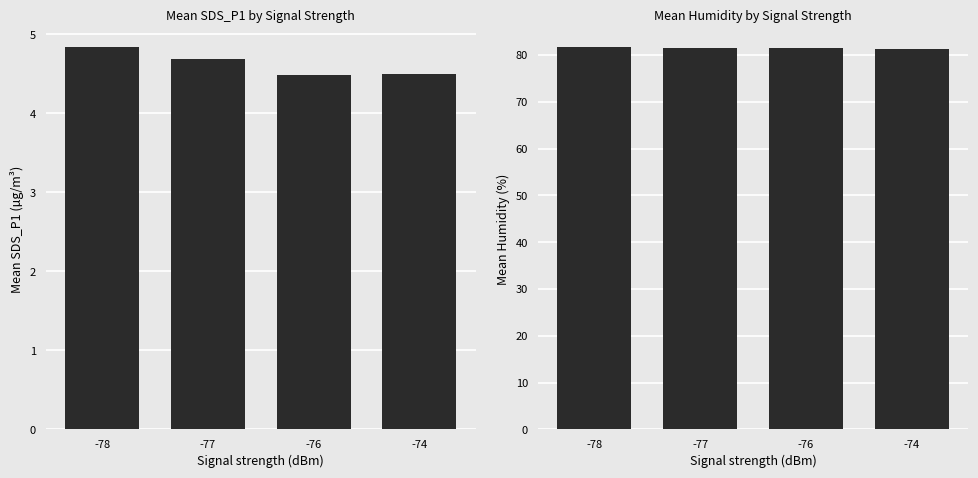

What is the approximate value of Humidity at -78?

81.7